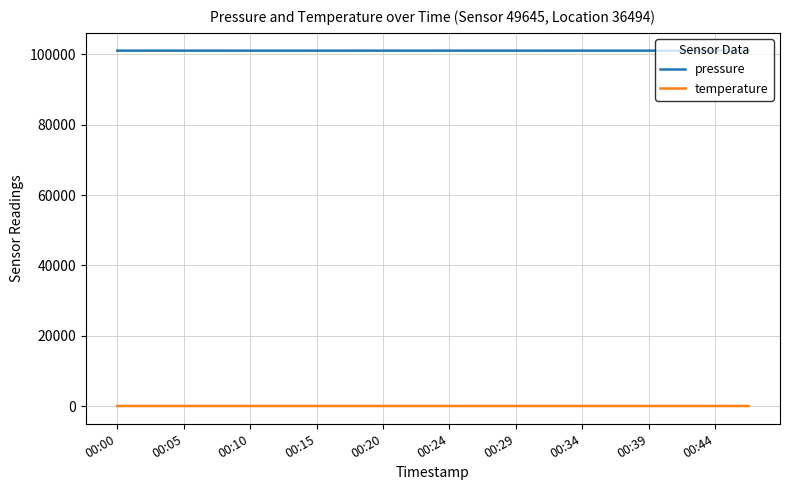

Which series has the largest total across all categories?

pressure